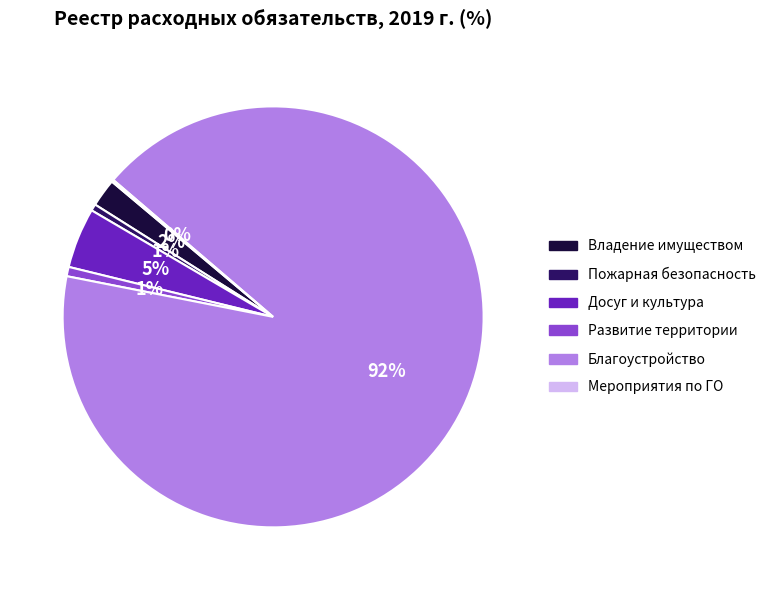

Which category has the biggest portion of the pie?

Благоустройство